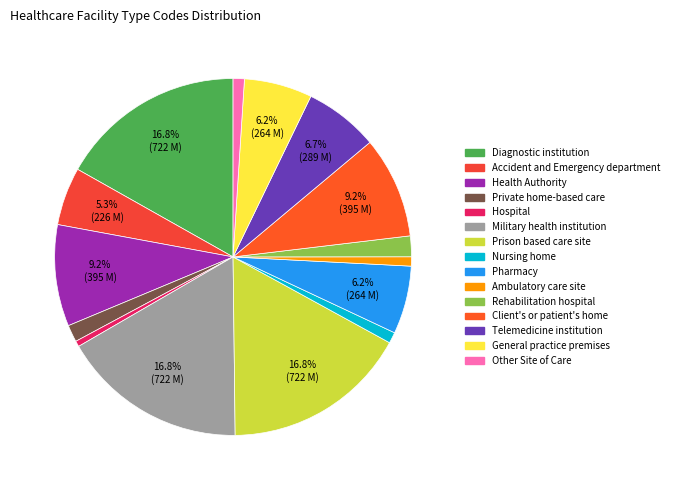

Between Diagnostic institution and Other Site of Care, which is larger?

Diagnostic institution